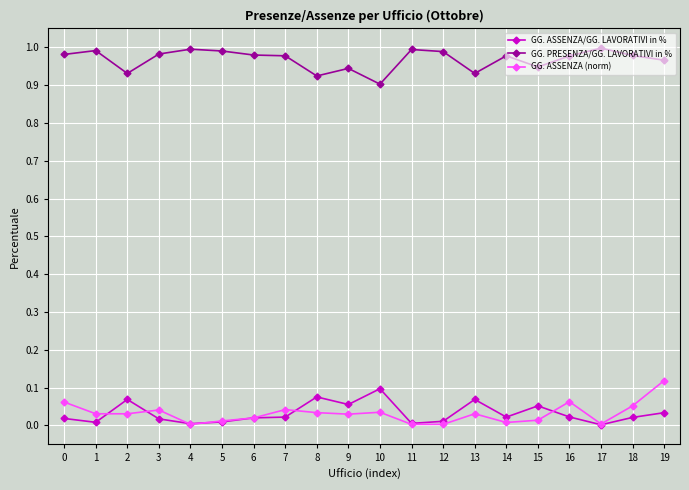

Is the value of GG. ASSENZA/GG. LAVORATIVI in % at 17 greater than the value of GG. PRESENZA/GG. LAVORATIVI in % at 3?

No